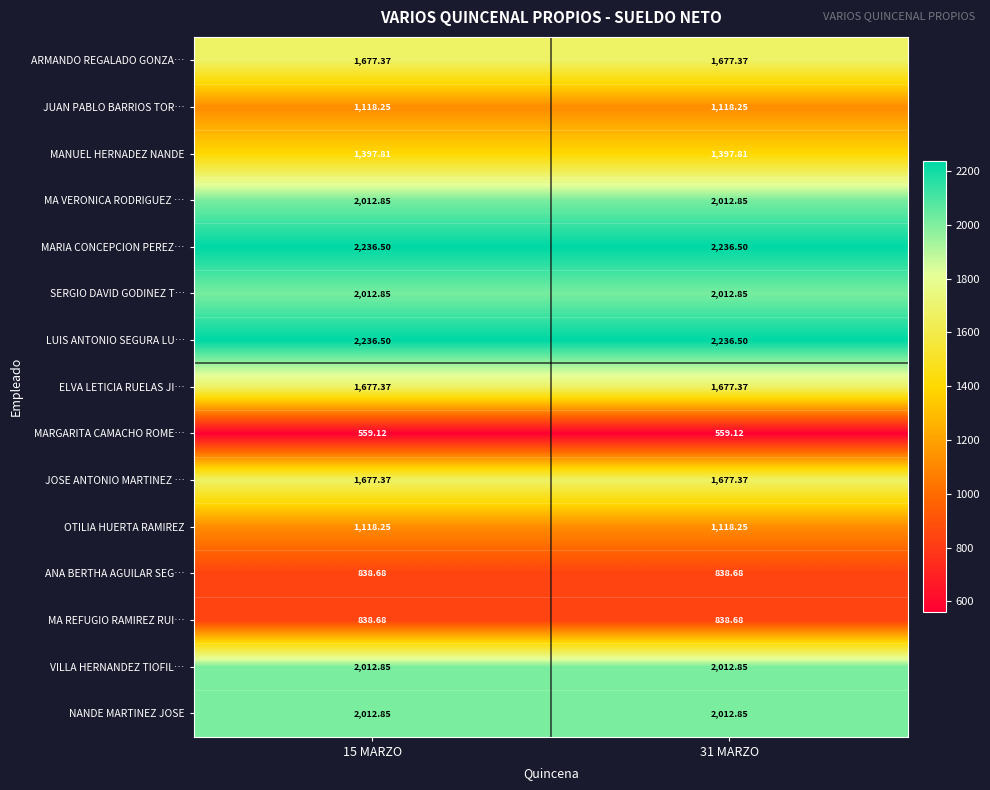

Is the value of LUIS ANTONIO SEGURA LU… at 31 MARZO greater than the value of ARMANDO REGALADO GONZA… at 15 MARZO?

Yes